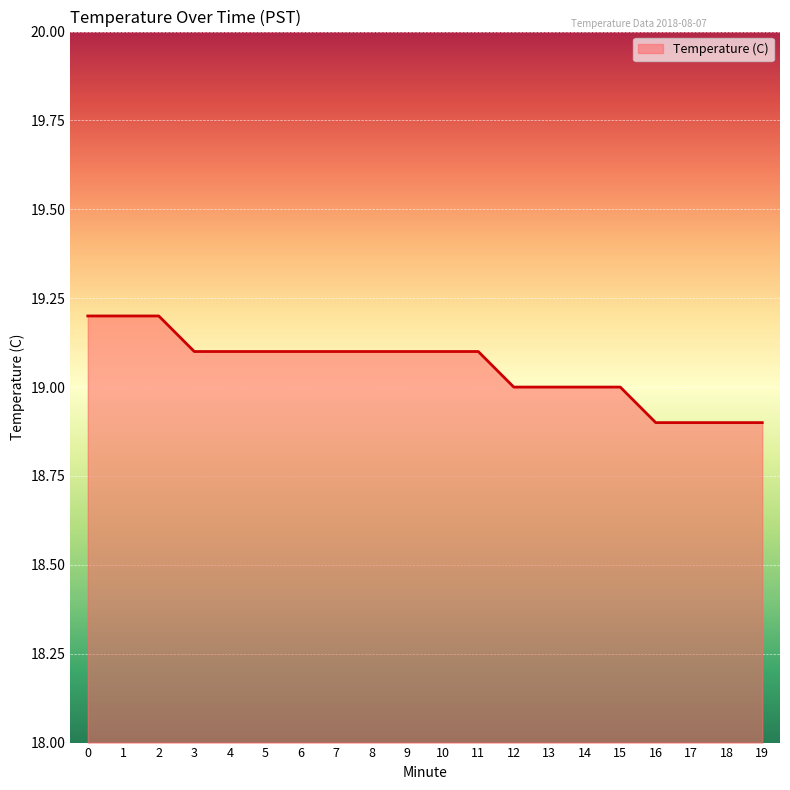

Reading left to right, extract all data points from this chart.

19.2	19.2	19.2	19.1	19.1	19.1	19.1	19.1	19.1	19.1	19.1	19.1	19.0	19.0	19.0	19.0	18.9	18.9	18.9	18.9